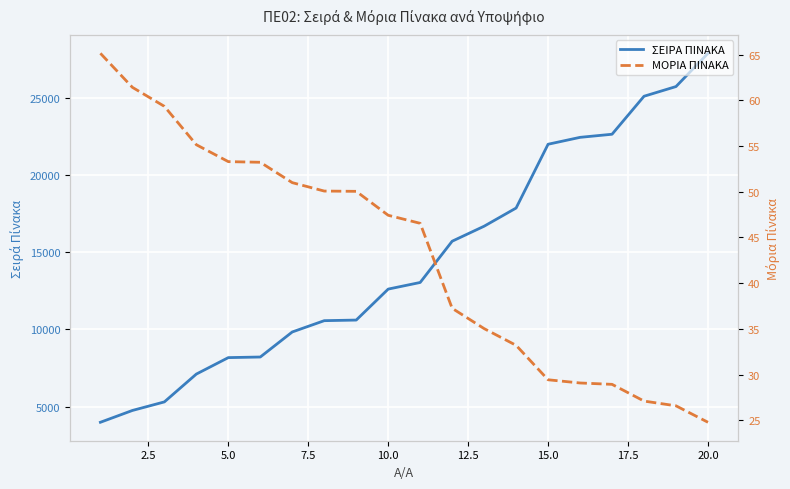

True or false: ΜΟΡΙΑ ΠΙΝΑΚΑ and ΣΕΙΡΑ ΠΙΝΑΚΑ cross at least once.

False